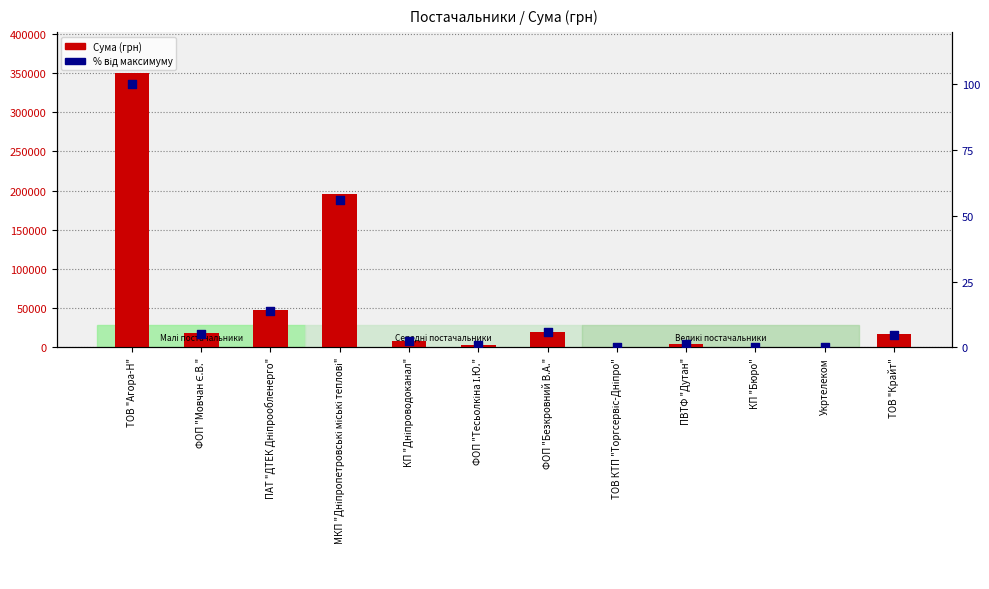

At how many categories does at least one series exceed 311573?

1